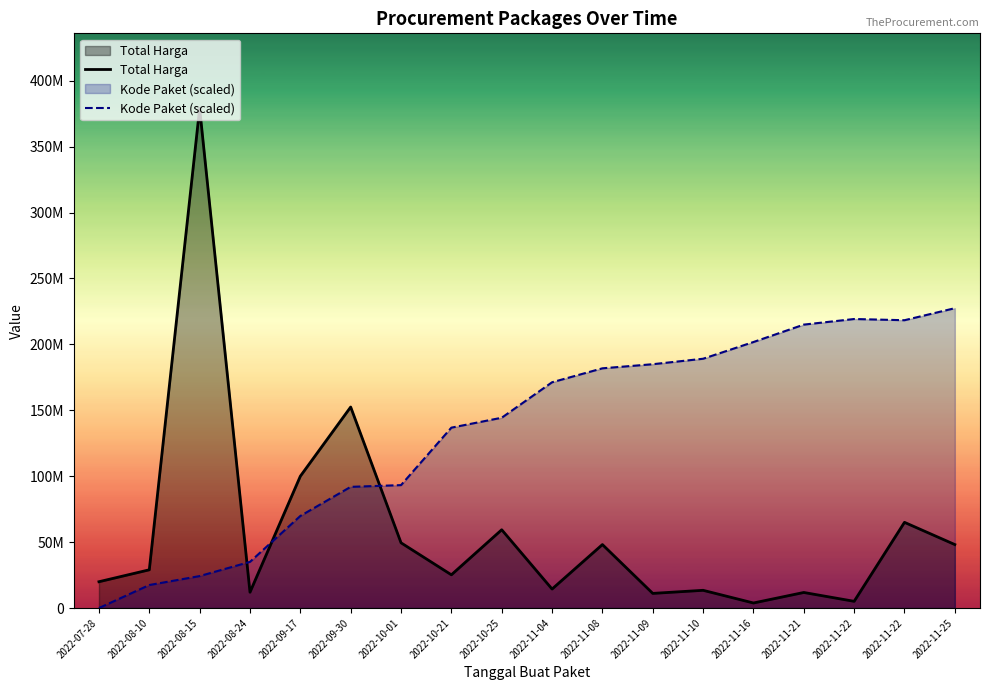

Reading left to right, list all the values displayed in this chart.

Total Harga: 19950000.0	29000000.0	379075000.0	12000000.0	100000000.0	152477000.0	49478000.0	25200000.0	59375000.0	14400000.0	48140000.0	11100000.0	13442000.0	3825000.0	11800000.0	5093000.0	65000000.0	48140000.0
Kode Paket (scaled): 0.0	17456131.3	24240820.3	35023956.4	69844939.9	91923923.7	93237498.1	136827845.8	144353326.8	171255554.8	181837595.3	184952348.0	189100971.6	201782196.8	214985285.0	219237858.8	218319670.8	227445000.0